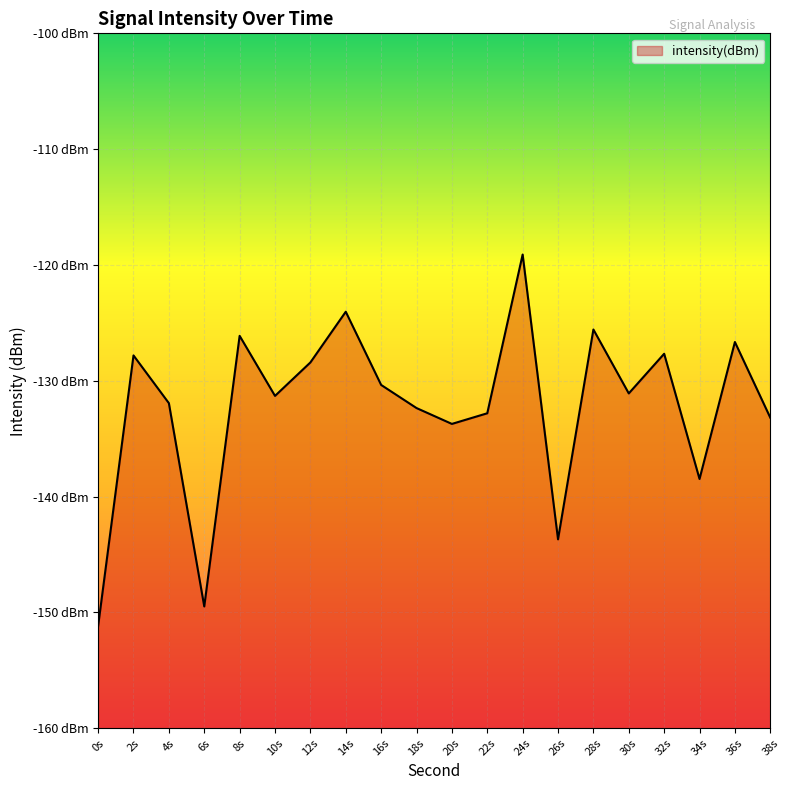

What is the change in value from 22s to 26s?

-10.9